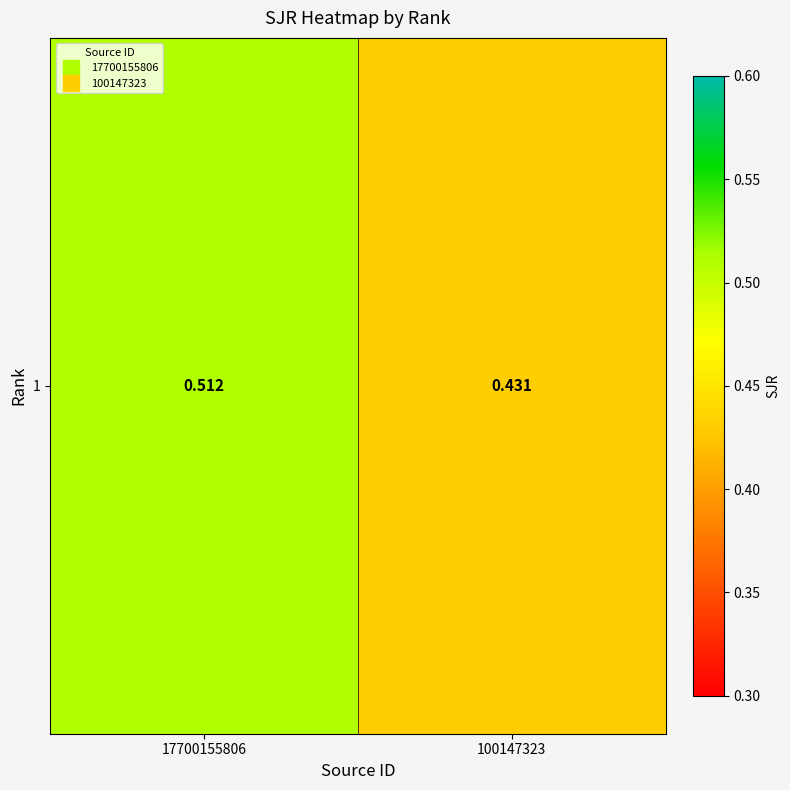

List the labels in order of value, largest first.

17700155806, 100147323